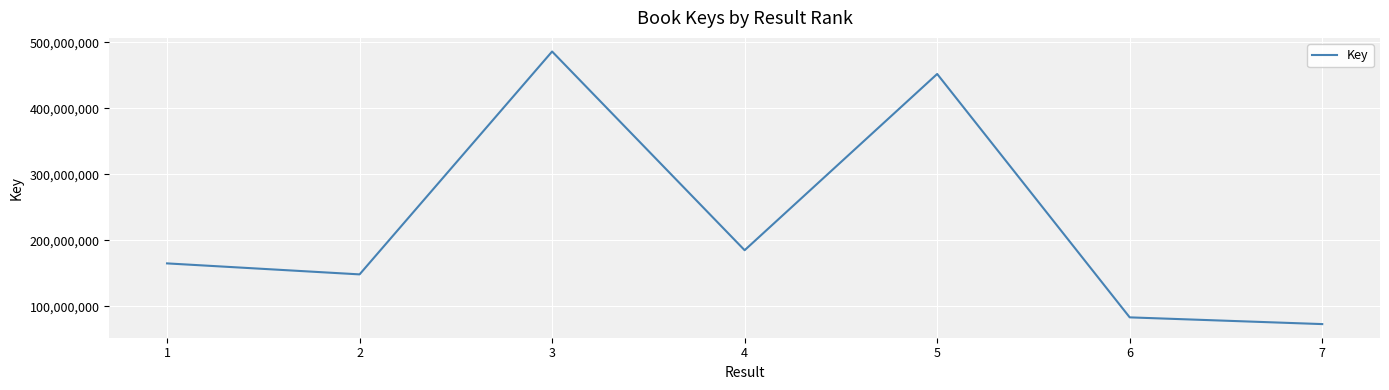

Does the chart display data point markers on the line(s)?

No